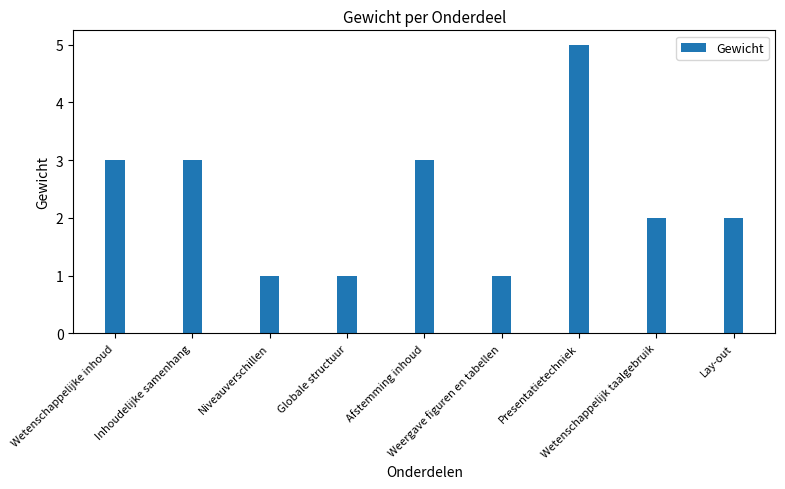

The chart shows a value of 4 at Inhoudelijke samenhang. True or false?

False